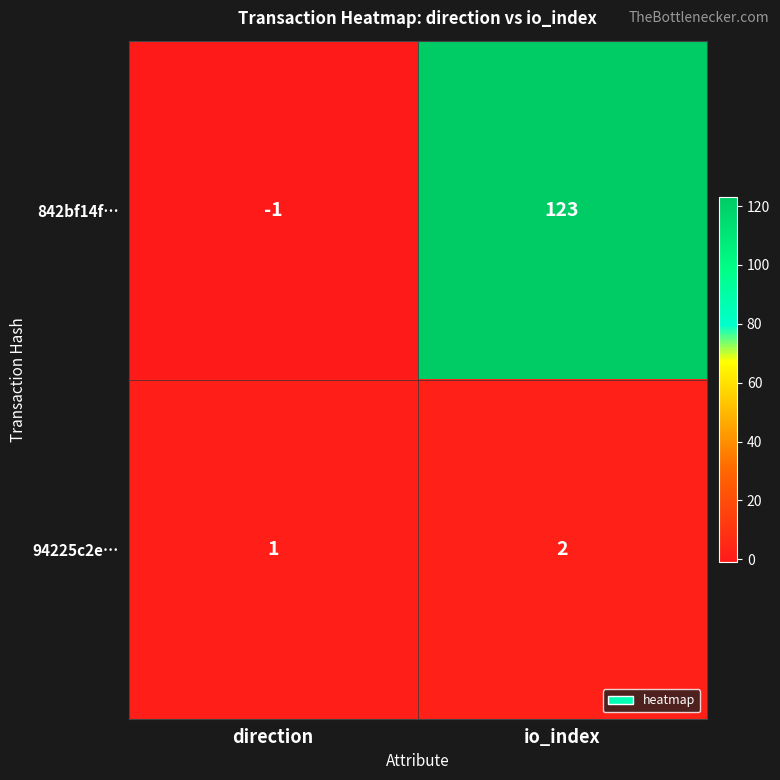

Rank the series by their maximum value, from highest to lowest.

842bf14f…, 94225c2e…